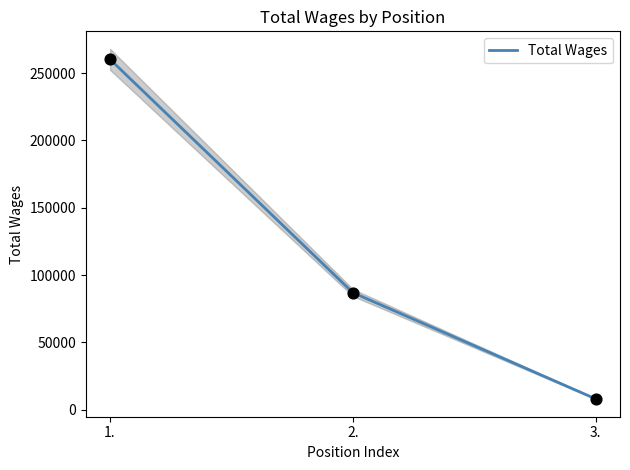

Which has a higher value, 2. or 3.?

2.